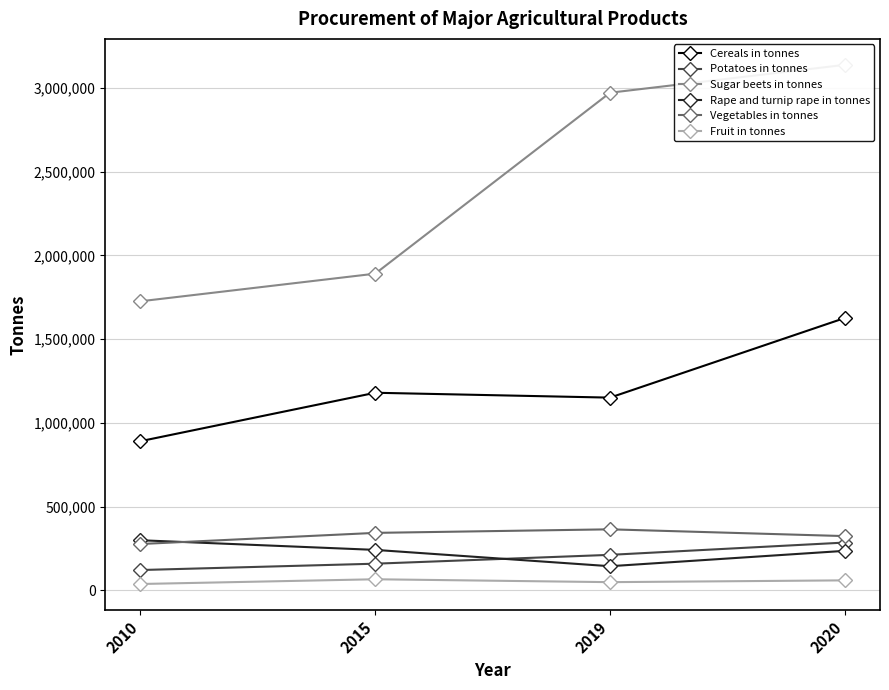

What is the difference between the second highest and minimum values in the Potatoes in tonnes series?

90656